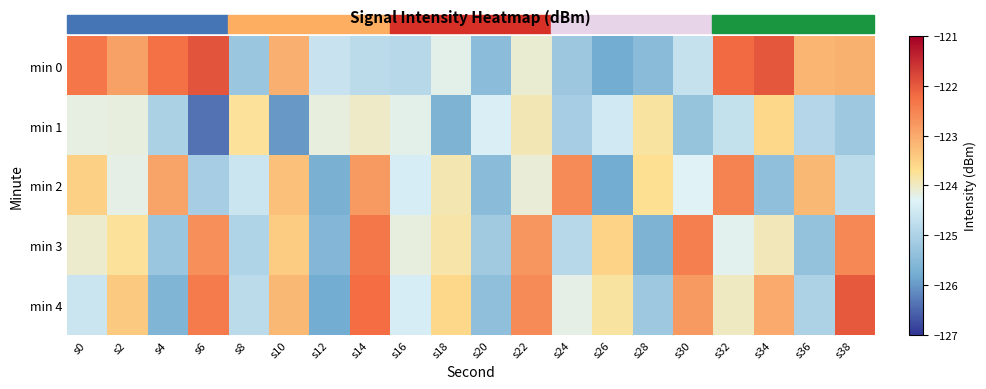

Which series has the largest total across all categories?

min 0